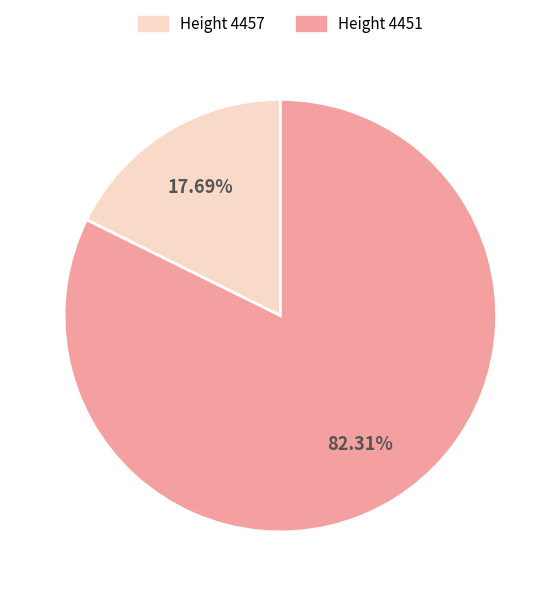

Is there any slice that represents more than half of the pie?

Yes